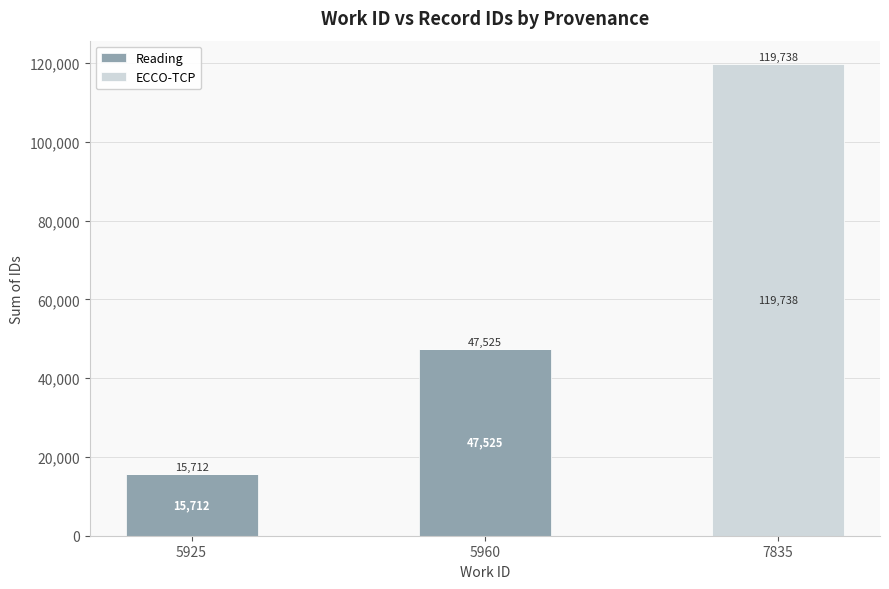

At which label is Reading closest to 23762?

5925